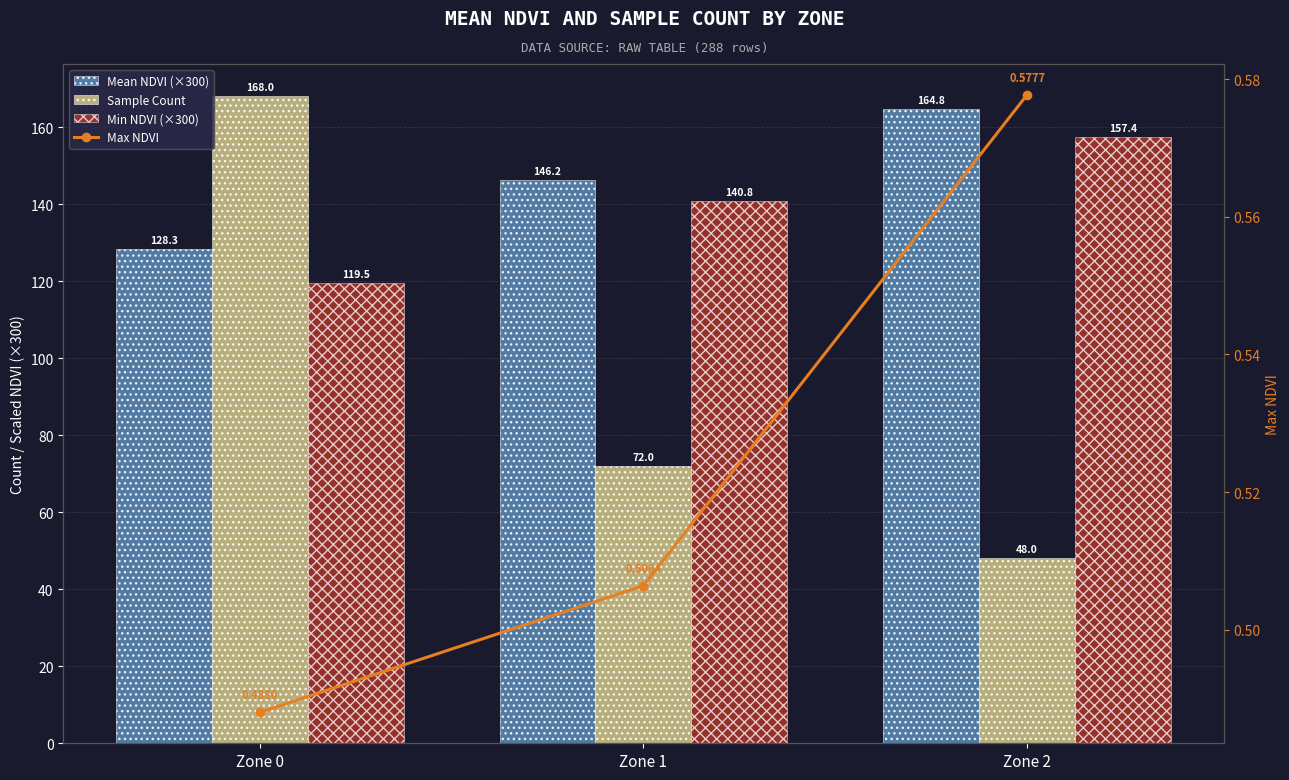

What is the spread (max minus min) of values at Zone 0?

167.5